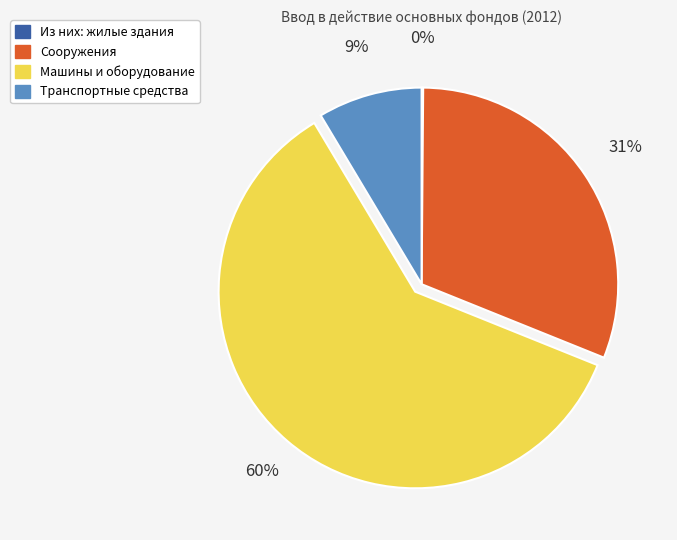

Is it true that Машины и оборудование is 55% of the pie?

False